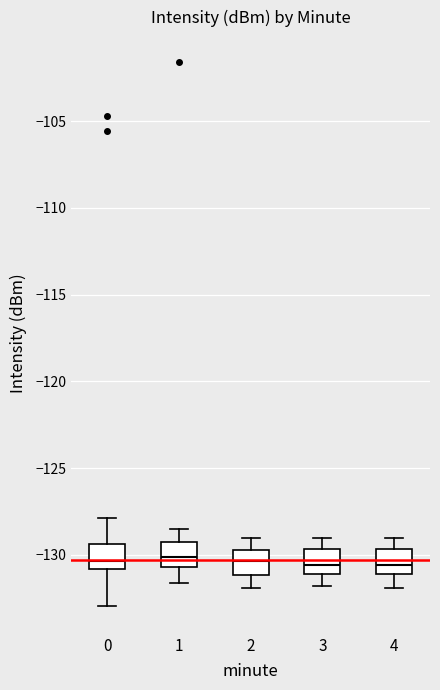

Reading left to right, transcribe this box plot: for each box, give where its median line is, the range the box spans, and where its two whiskers end, as read against the y-axis. The values are not printed on the chart, so give them approximately, as read against the axis.

0: median -130.5, box -131.0 to -129.5, whiskers -133.0 to -128.0
1: median -130.0, box -130.5 to -129.5, whiskers -131.5 to -128.5
2: median -130.5, box -131.0 to -129.5, whiskers -132.0 to -129.0
3: median -130.5, box -131.0 to -129.5, whiskers -132.0 to -129.0
4: median -130.5, box -131.0 to -129.5, whiskers -132.0 to -129.0